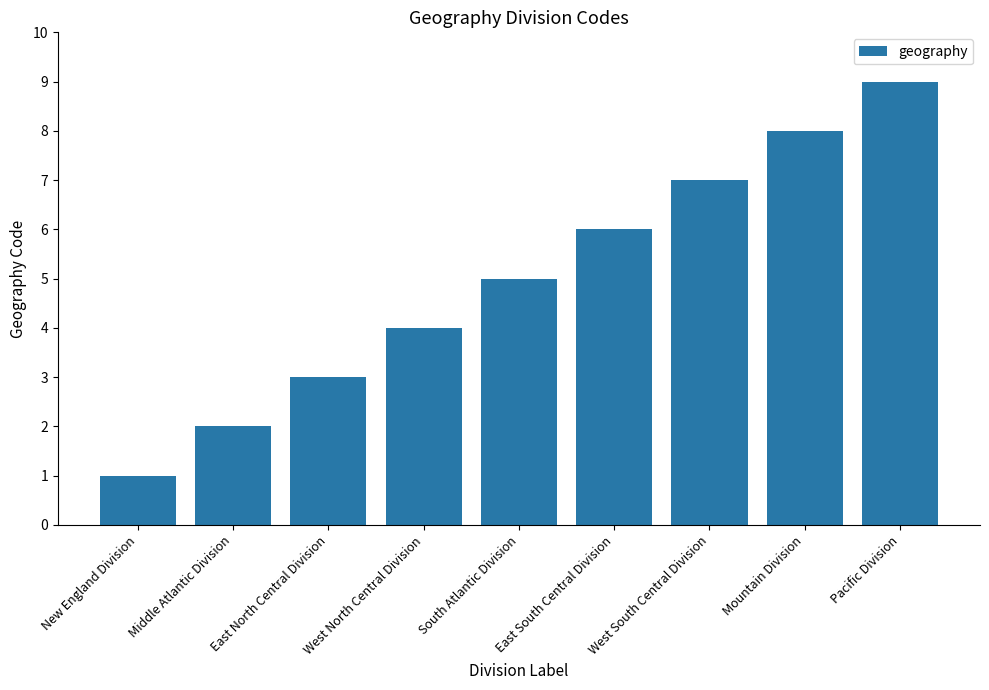

How many values are between 3 and 7?

5